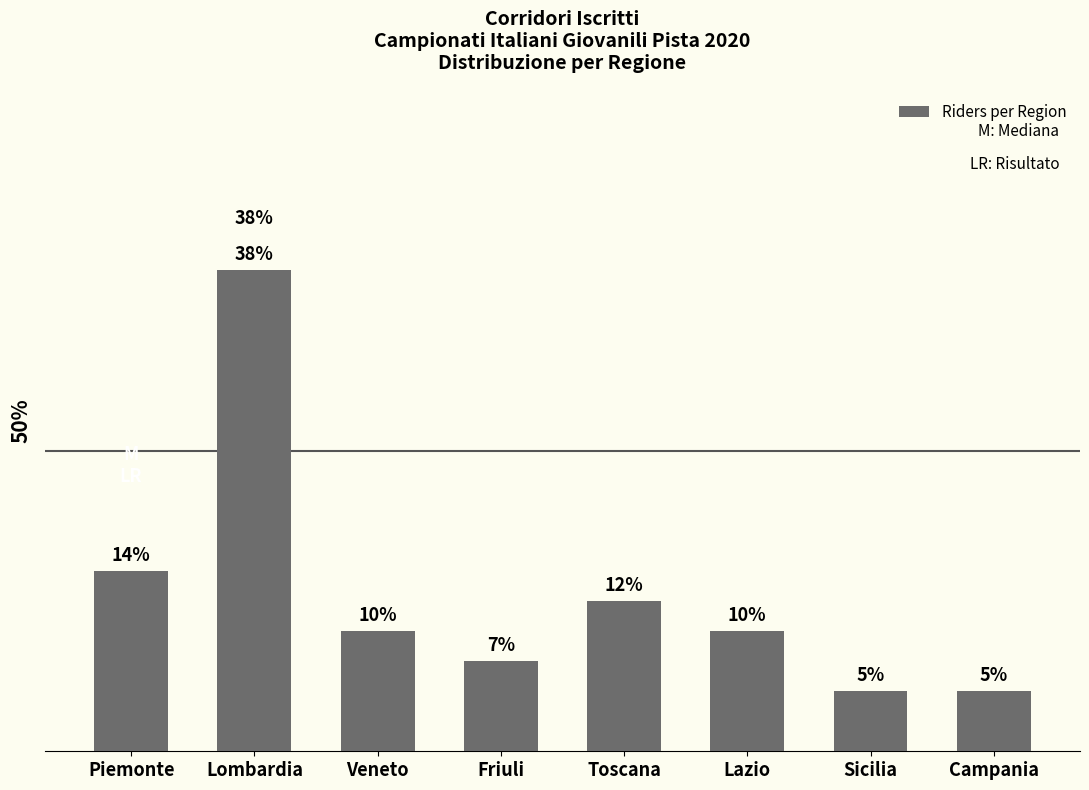

What is the sum of the values at Piemonte and Lazio?

10